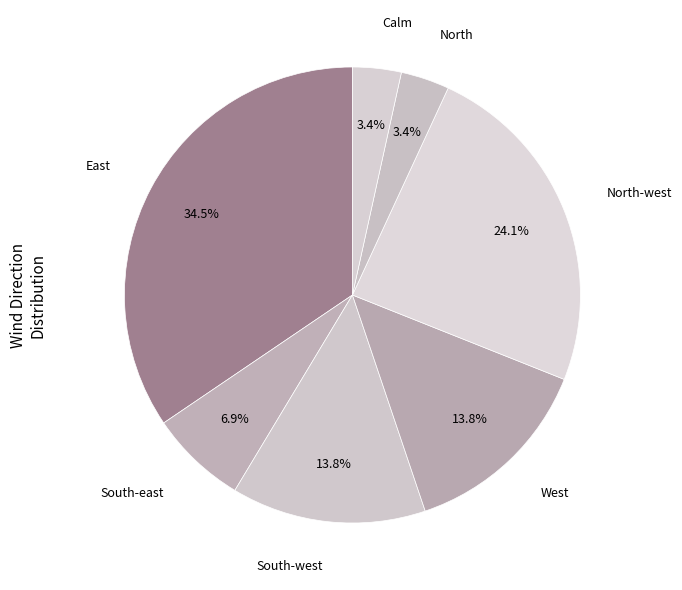

Combined, do North-west and South-east account for over 50%?

No